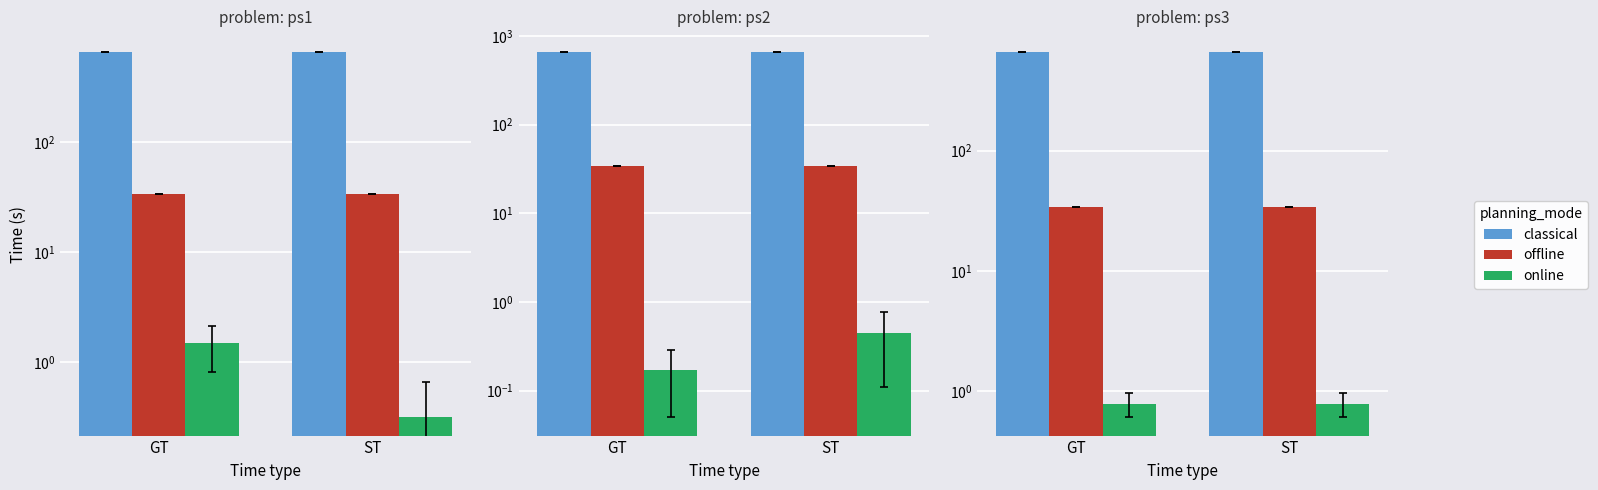

How many bars are there in each group?

3